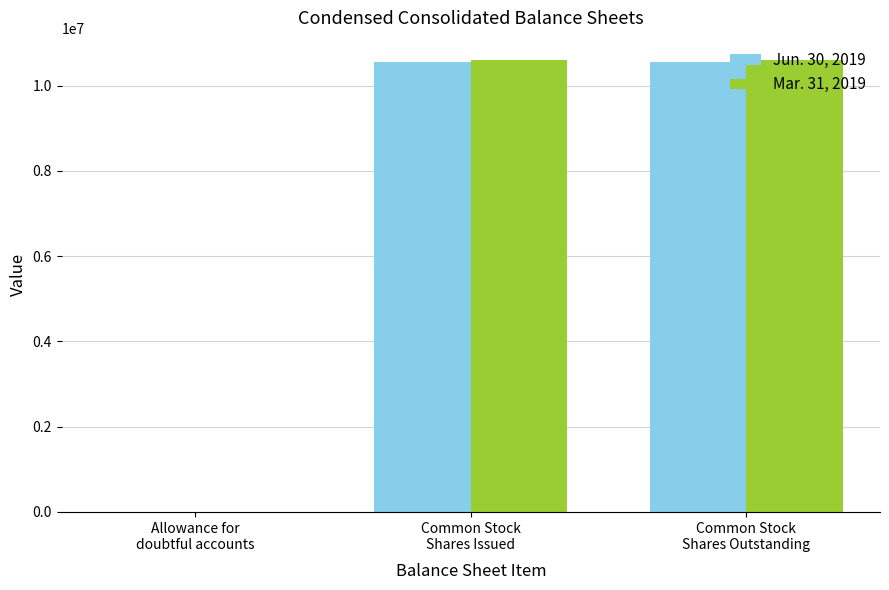

Which series changed the most between Allowance for
doubtful accounts and Common Stock
Shares Outstanding?

Mar. 31, 2019